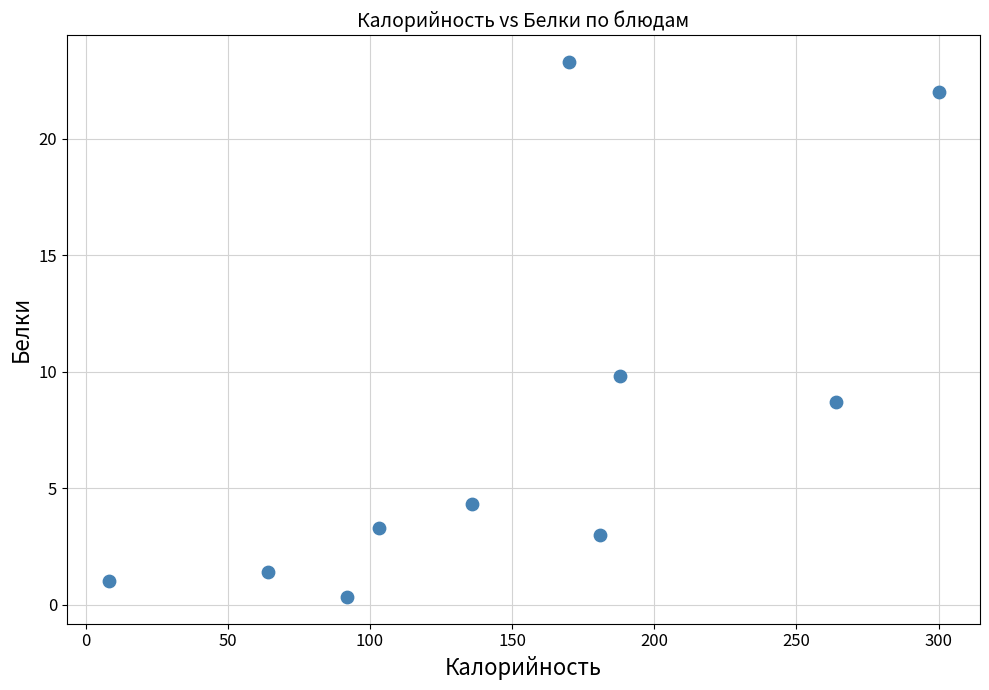

What is the average X value?

150.6